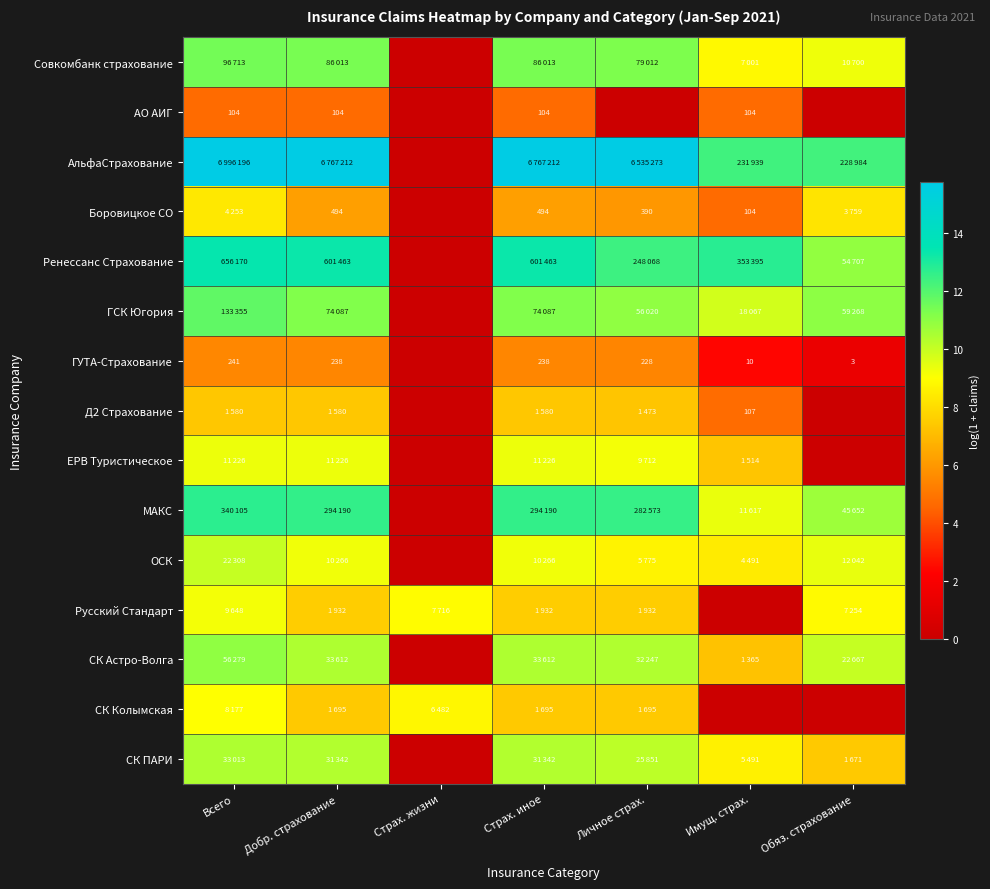

What is the difference between the maximum and minimum values in the ГСК Югория series?

11.8